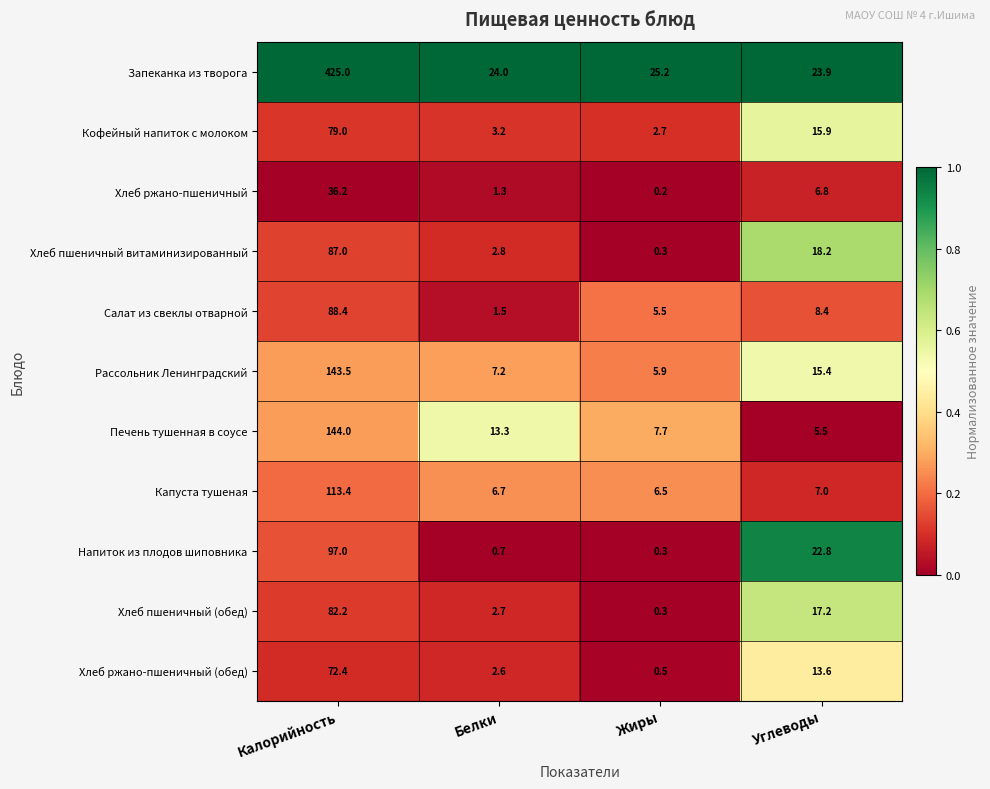

Is it true that Печень тушенная в соусе equals 144.0 at Калорийность?

True